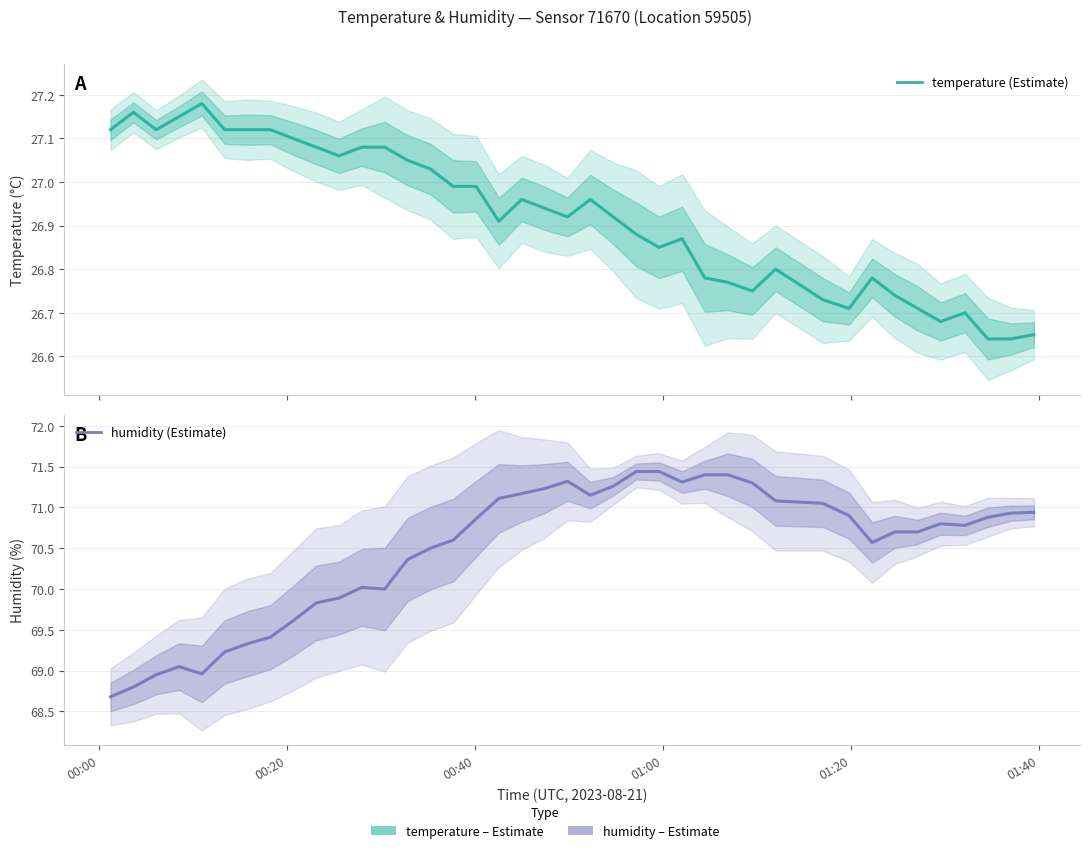

Which series has the largest total across all categories?

humidity